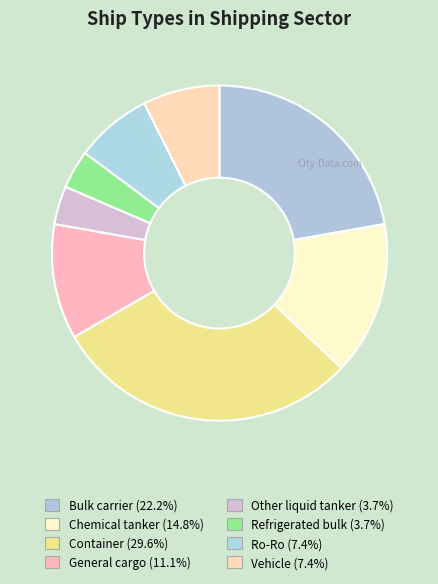

Which category has the smallest portion of the pie?

Other liquid tanker